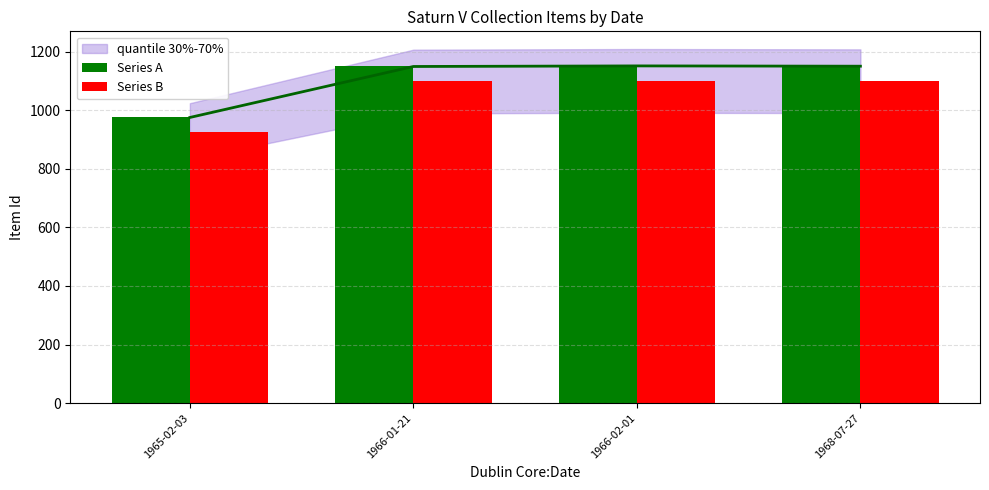

What is the sum of all Series A values?

4425